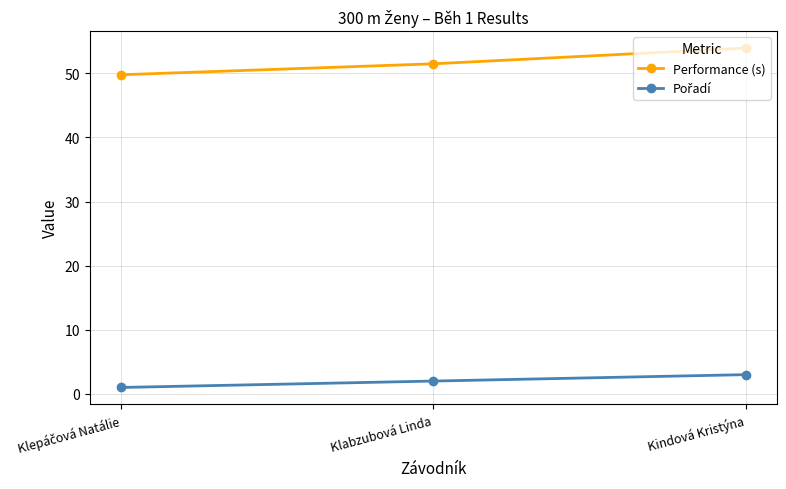

What is the difference between the maximum and minimum values in the Performance (s) series?

4.2